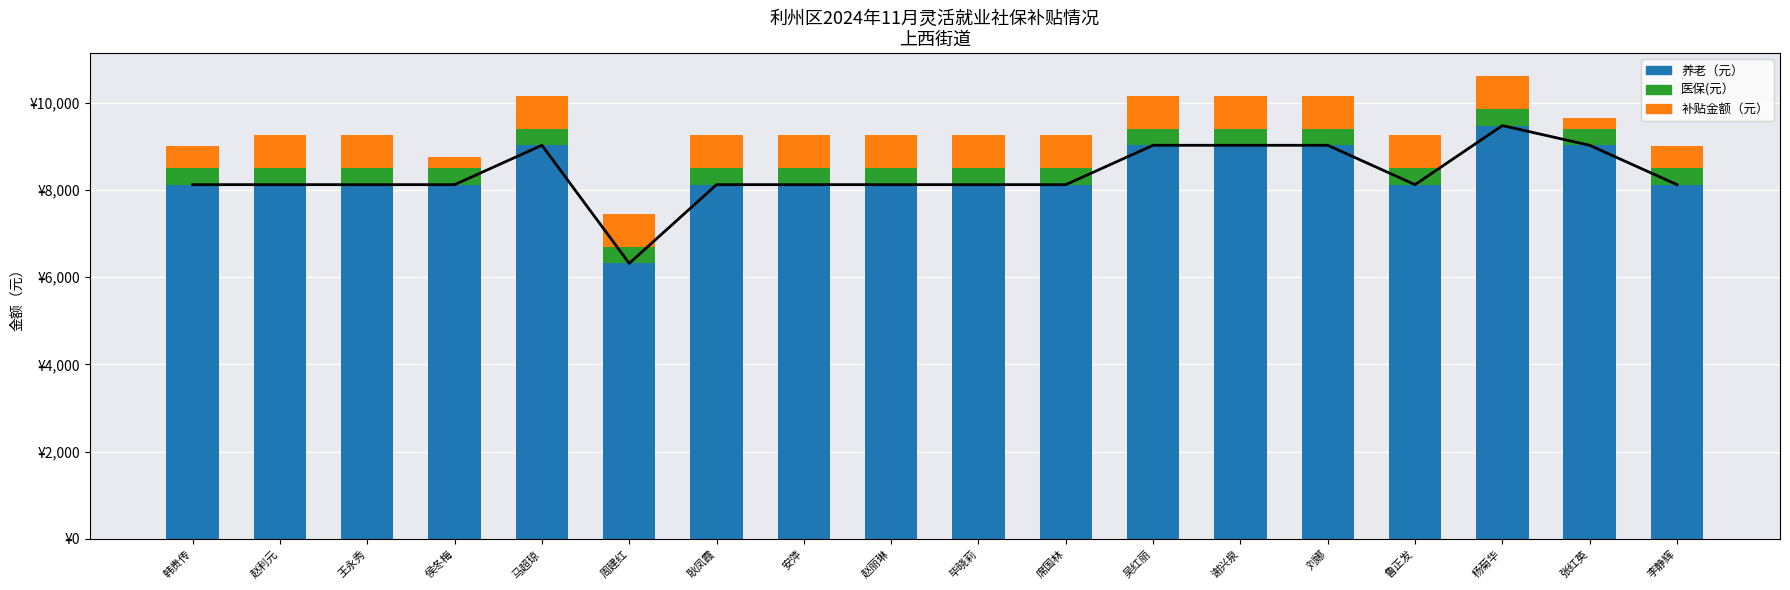

Reading right to left, extract all data points from this chart.

养老（元）: 8119.8	9022.0	9473.4	8119.8	9022.0	9022.0	9022.0	8119.8	8119.8	8119.8	8119.8	8119.8	6315.4	9022.0	8119.8	8119.8	8119.8	8119.8
医保(元）: 380.0	380.0	380.0	380.0	380.0	380.0	380.0	380.0	380.0	380.0	380.0	380.0	380.0	380.0	380.0	380.0	380.0	380.0
补贴金额（元）: 500.0	250.0	750.0	750.0	750.0	750.0	750.0	750.0	750.0	750.0	750.0	750.0	750.0	750.0	250.0	750.0	750.0	500.0